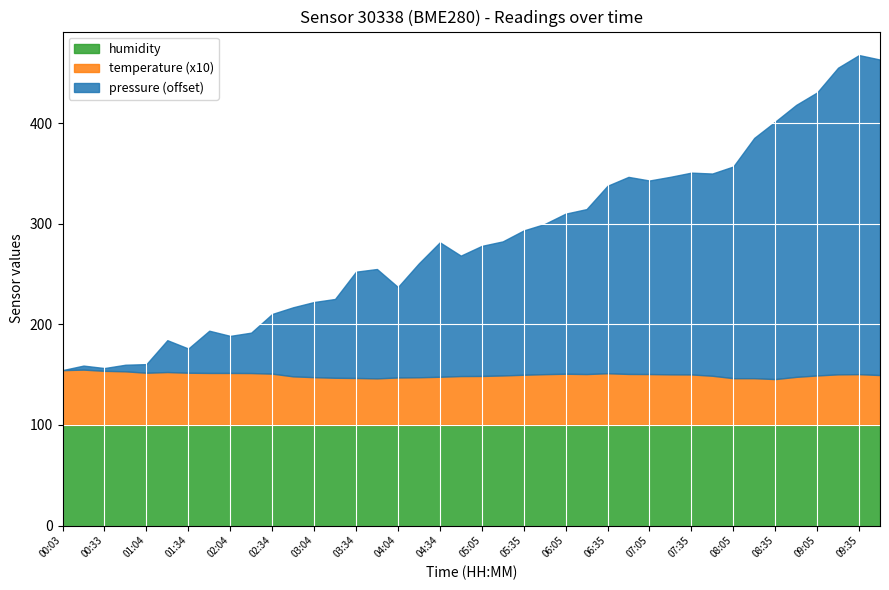

The value of pressure at 06:35 is 48081.0. True or false?

False